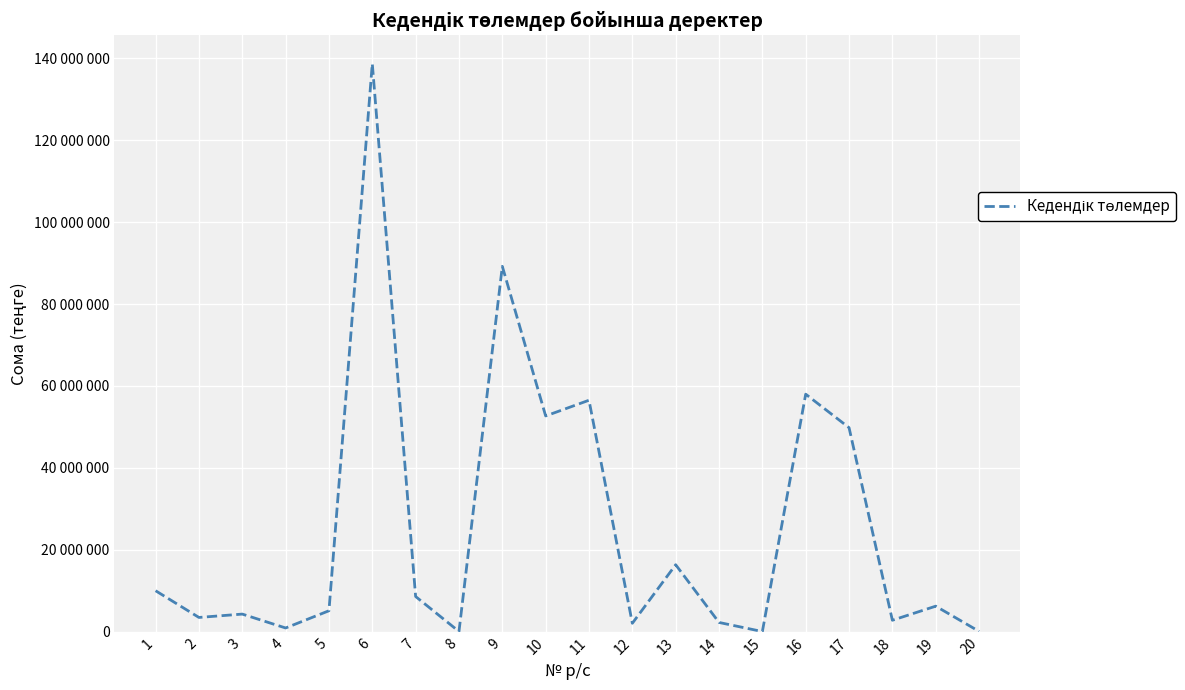

What is the difference between the maximum and second lowest values?

138627235